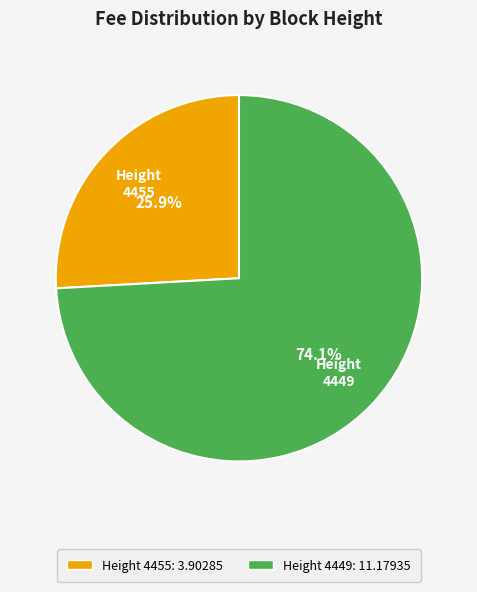

Which slice represents more than half of the pie?

4449